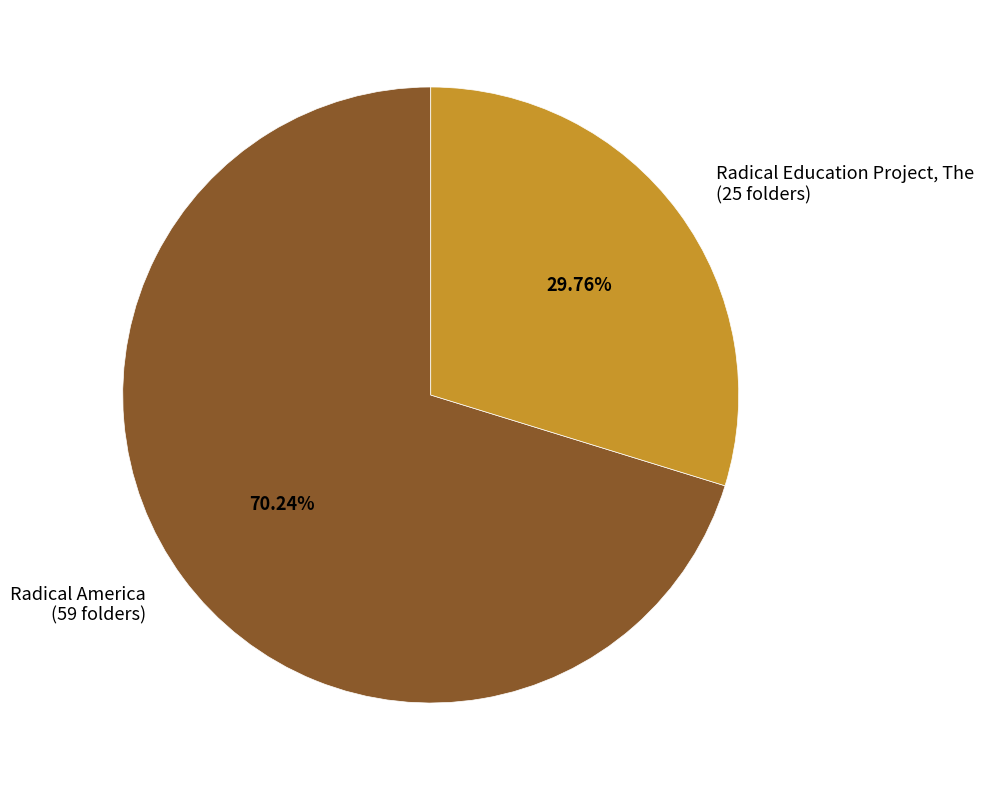

Which slice is the smallest?

Radical Education Project, The